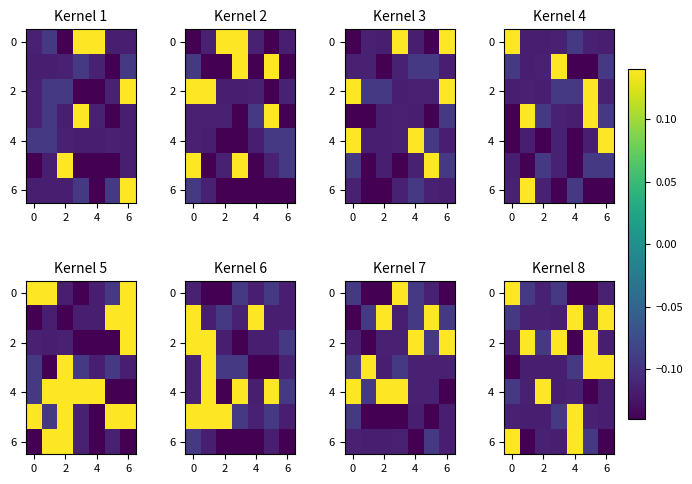

What is the sum of all 6 values?

-0.3